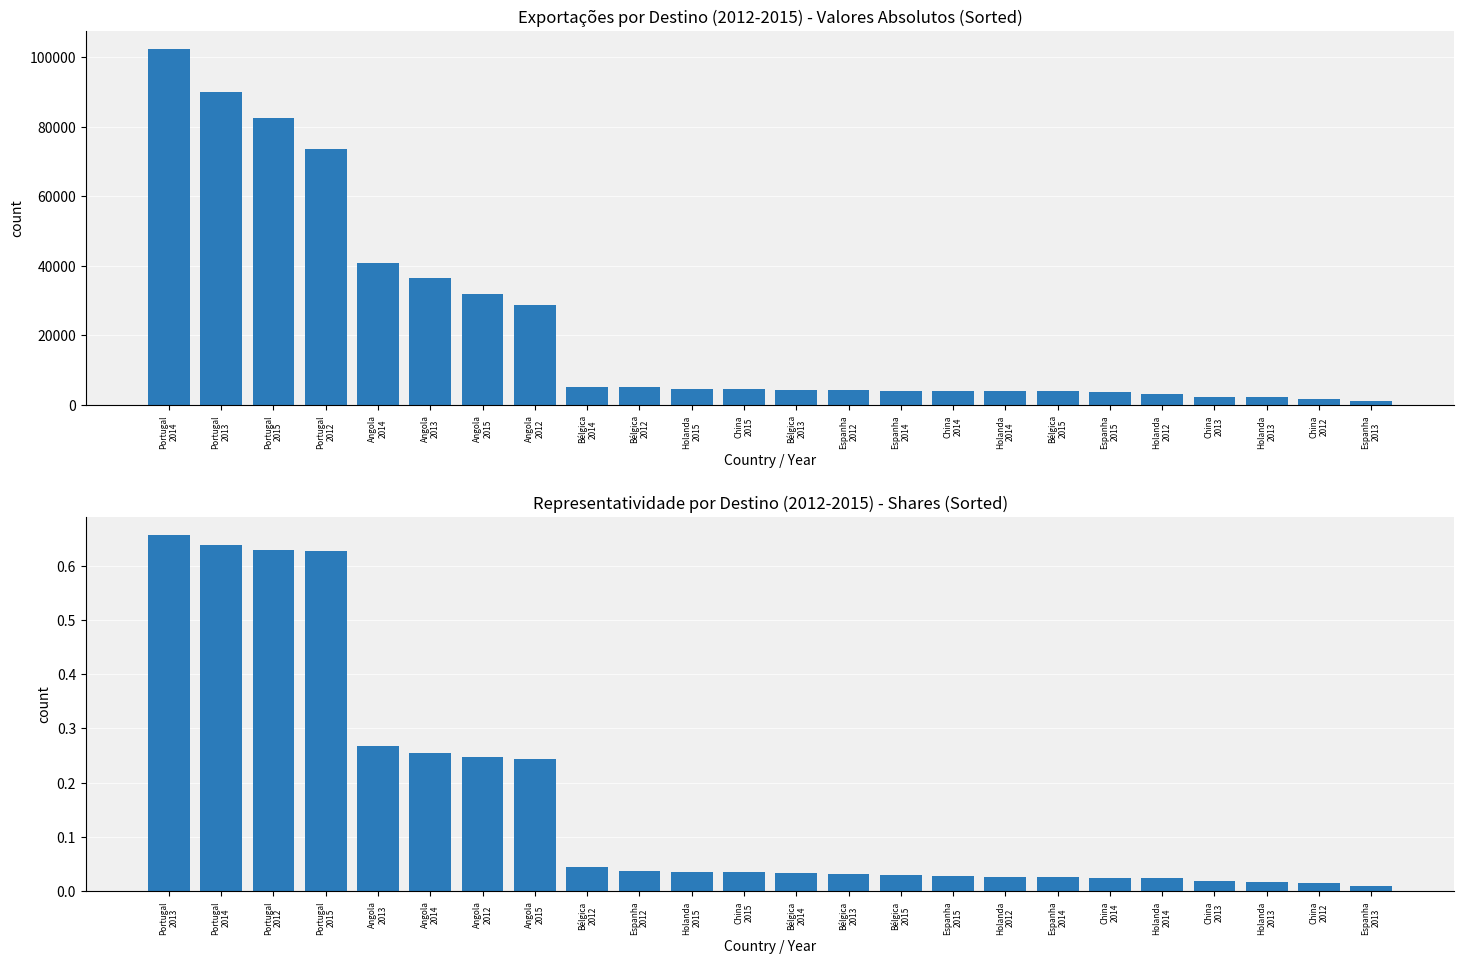

Between Bélgica
2012 and China
2014, which series saw the biggest shift?

Exportações